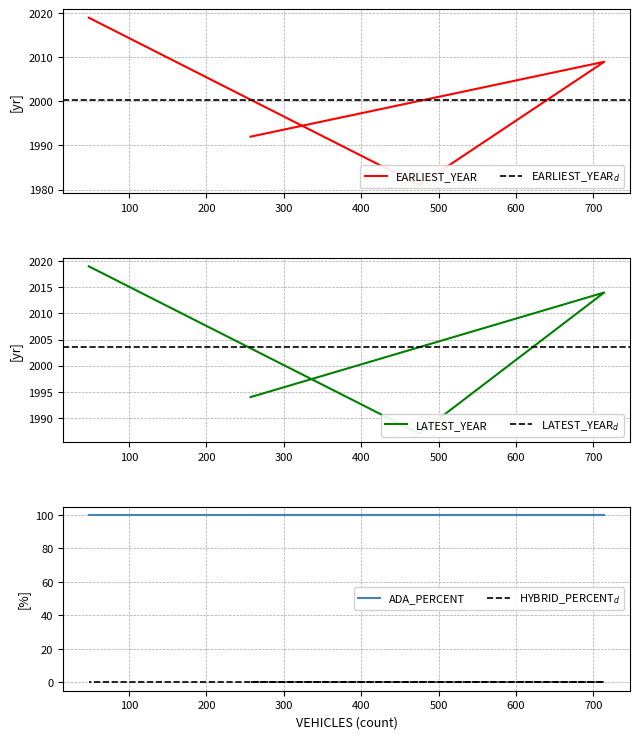

True or false: EARLIEST_YEAR and LATEST_YEAR intersect in this chart.

False